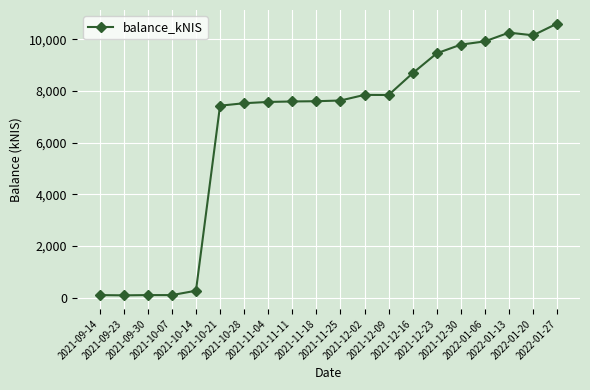

What is the value of the 5th point from the left?

269.8